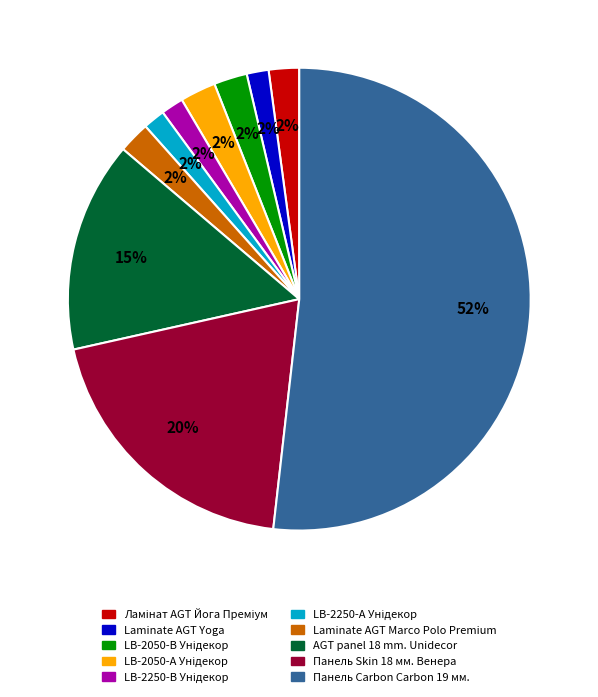

What percentage is the AGT panel 18 mm. Unidecor slice, to the nearest percent?

15%